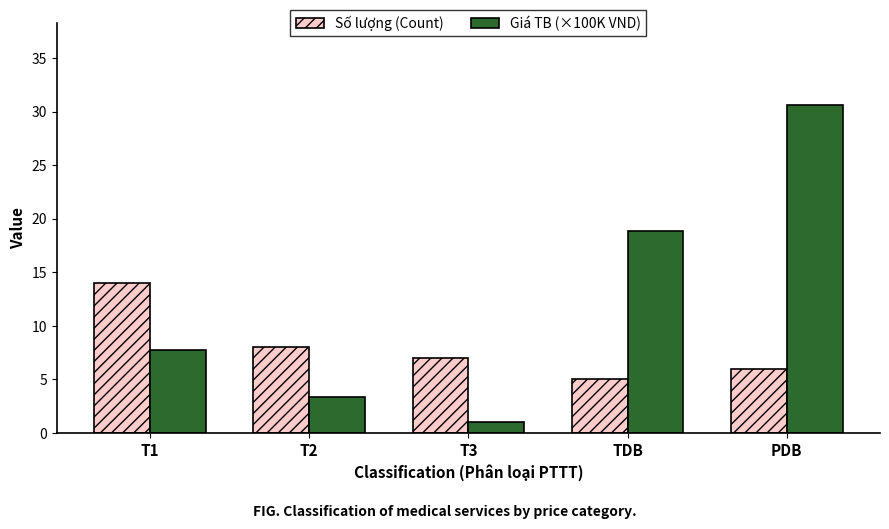

Rank the series by their maximum value, from highest to lowest.

Giá TB (×100K VND), Số lượng (Count)